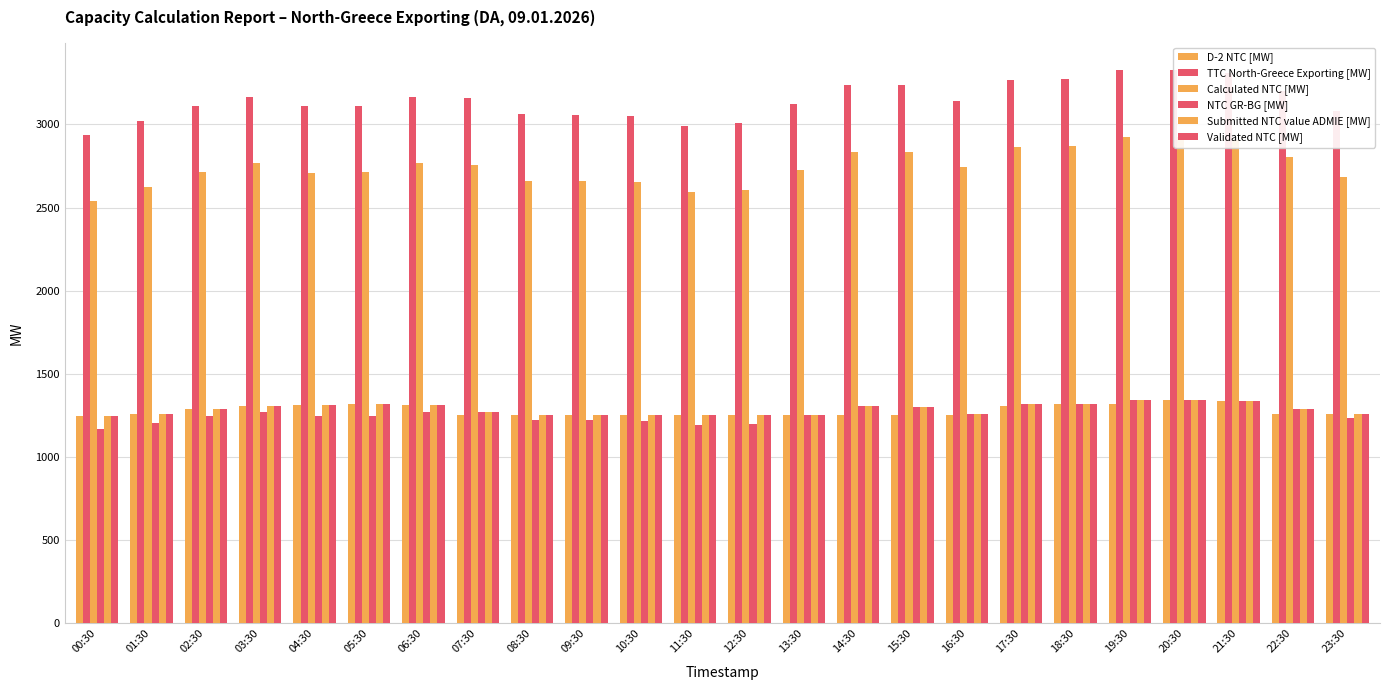

How many bars are there in each group?

6